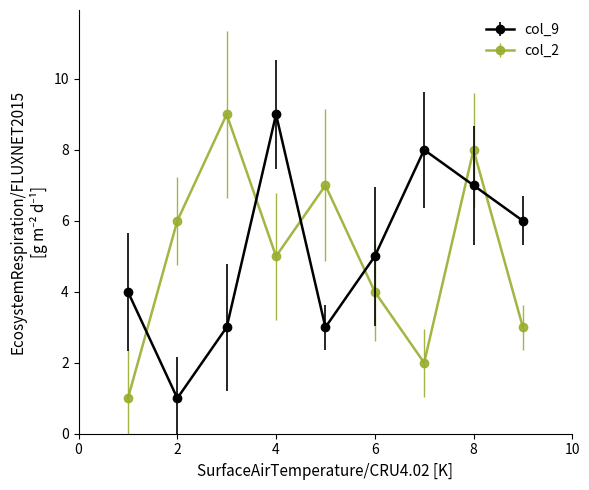

Which series ends up on top after the final intersection of col_2 and col_9?

col_9